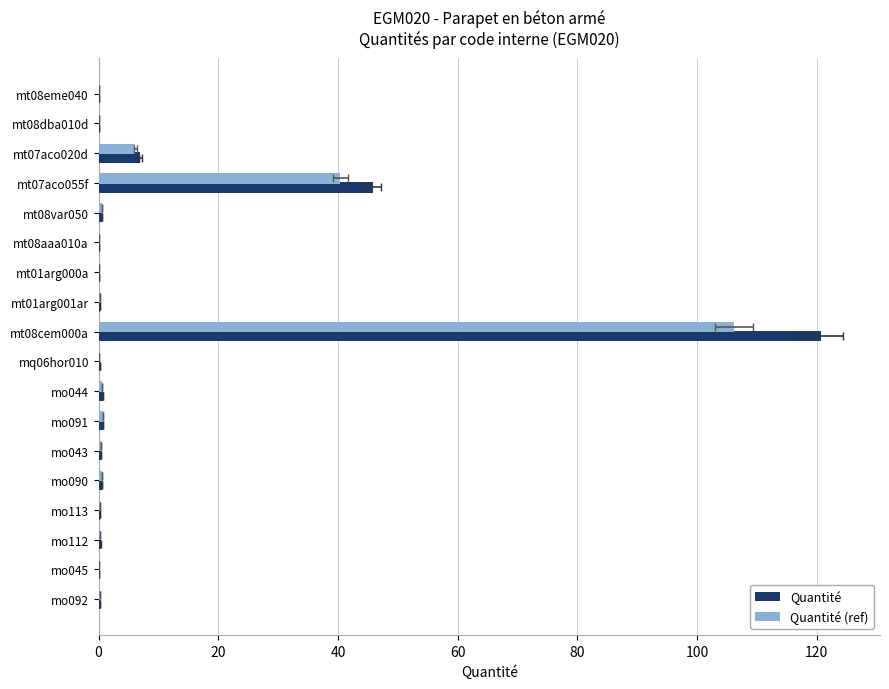

At how many categories does at least one series exceed 81?

1